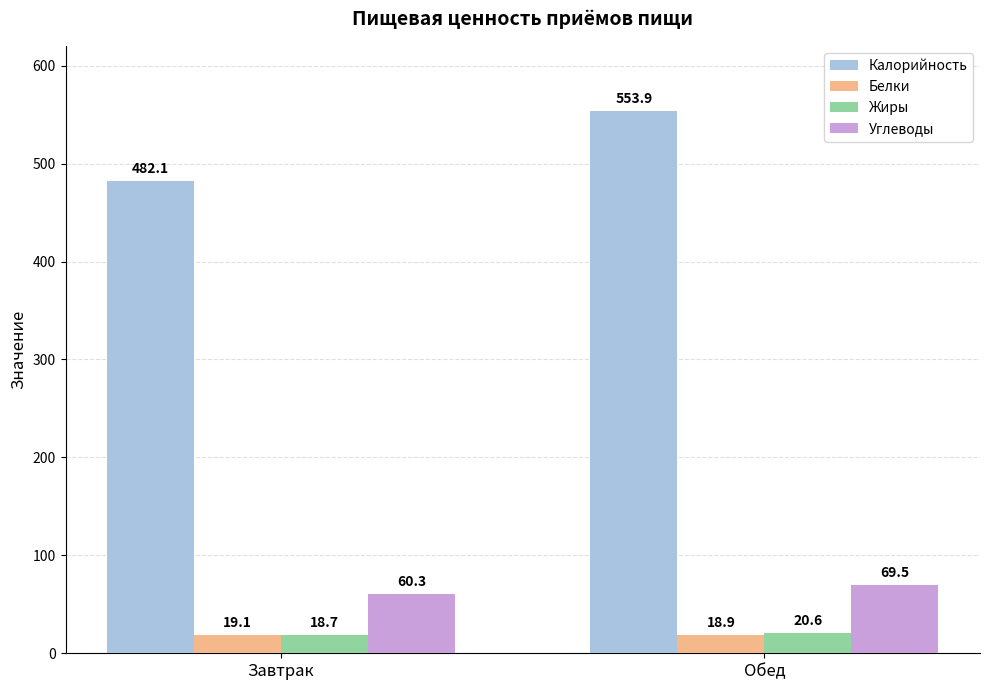

What is the sum of all Жиры values?

39.3